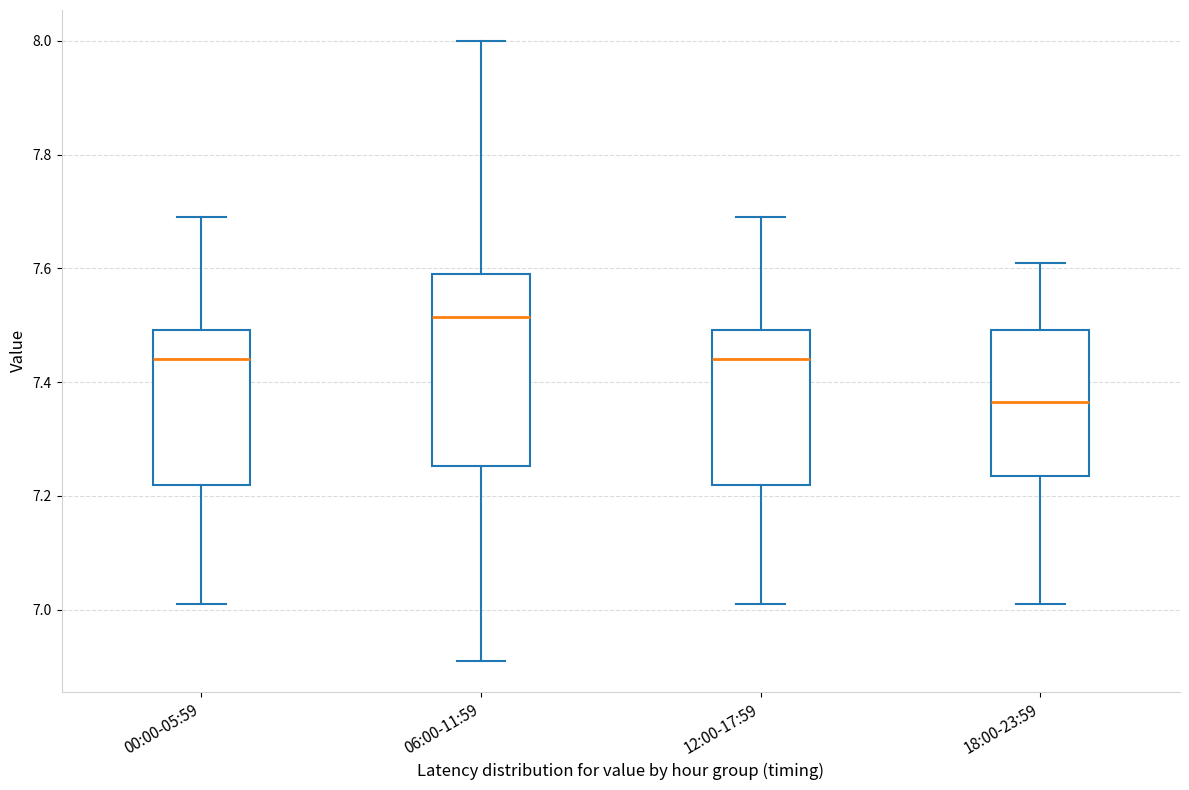

Which box's median line is the highest?

06:00-11:59